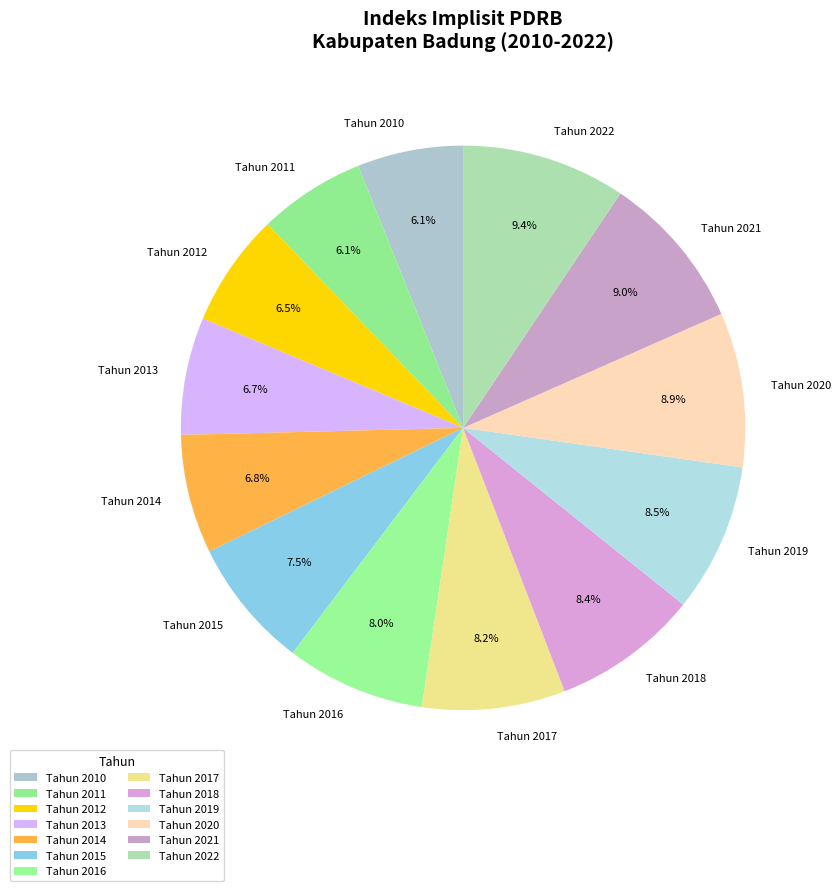

How many segments does this pie chart have?

13